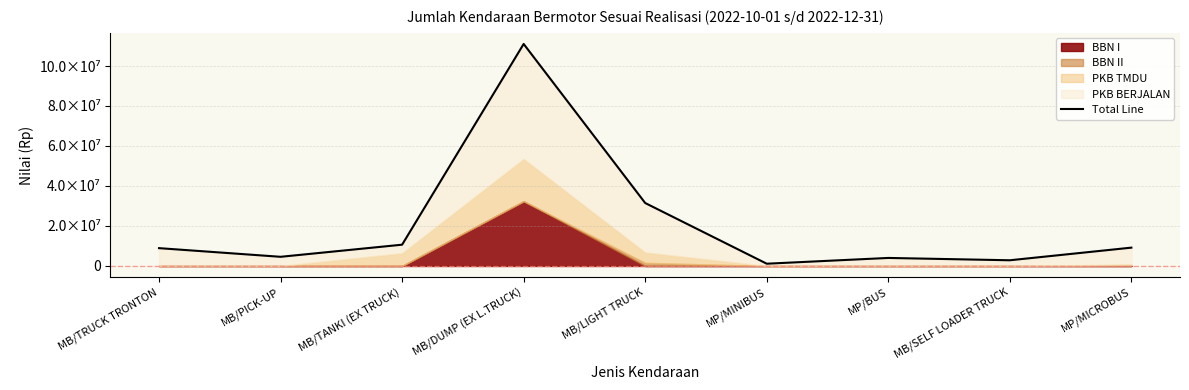

Does the chart have visible grid lines?

Yes